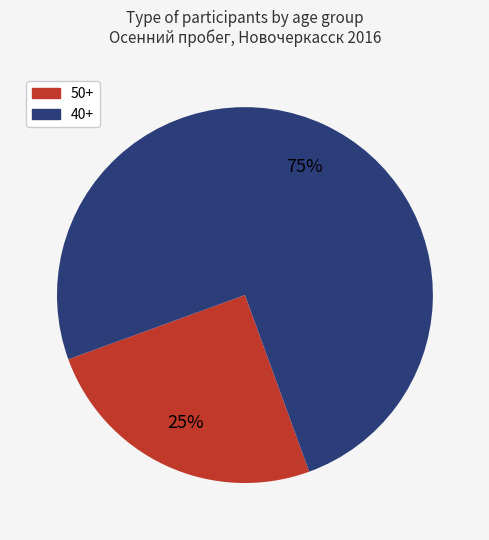

Rank the categories by value from highest to lowest.

40+, 50+